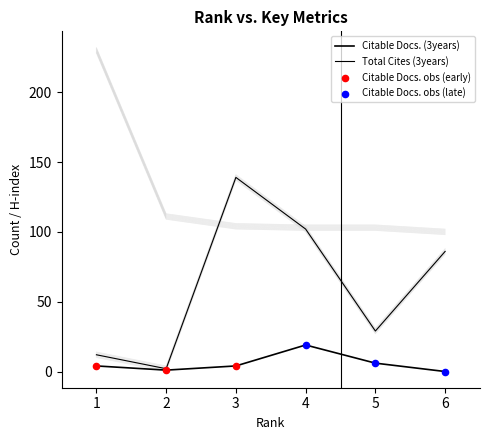

Is the value of H index at 5 greater than the value of Total Cites (3years) at 4?

Yes